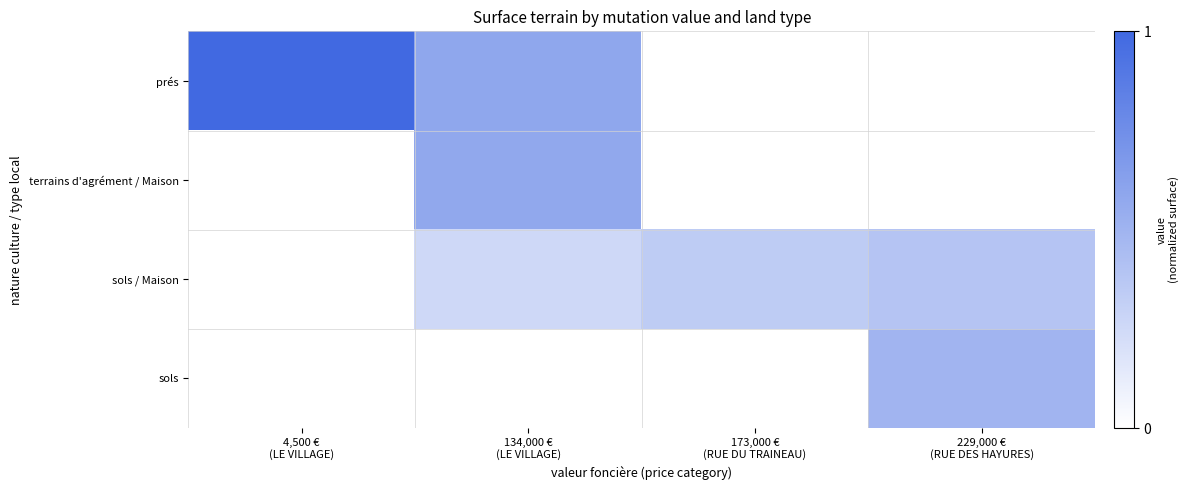

What is the spread (max minus min) of values at 173,000 €
(RUE DU TRAINEAU)?

0.3